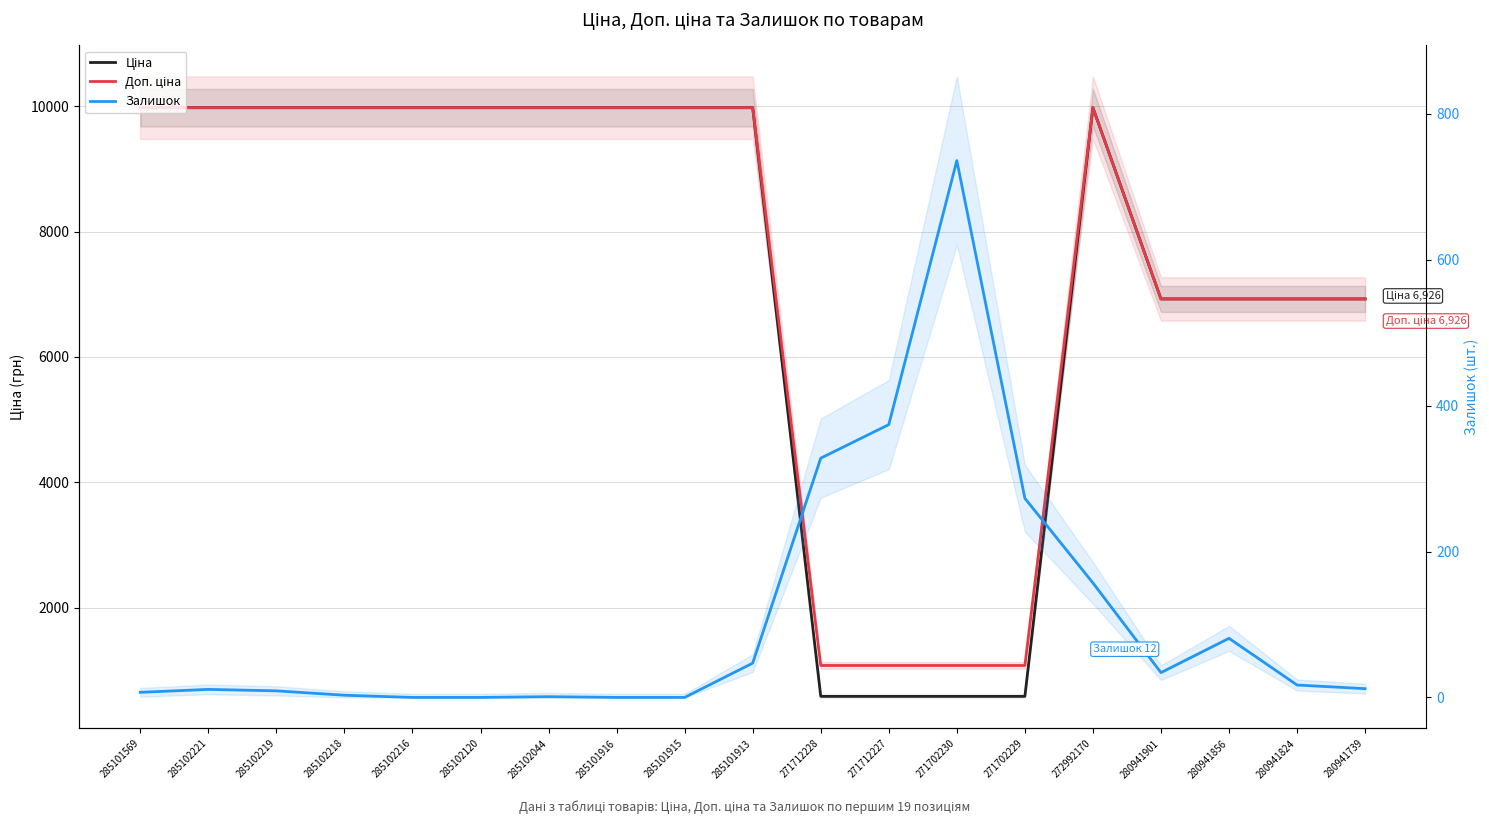

How many lines are shown in the chart?

3